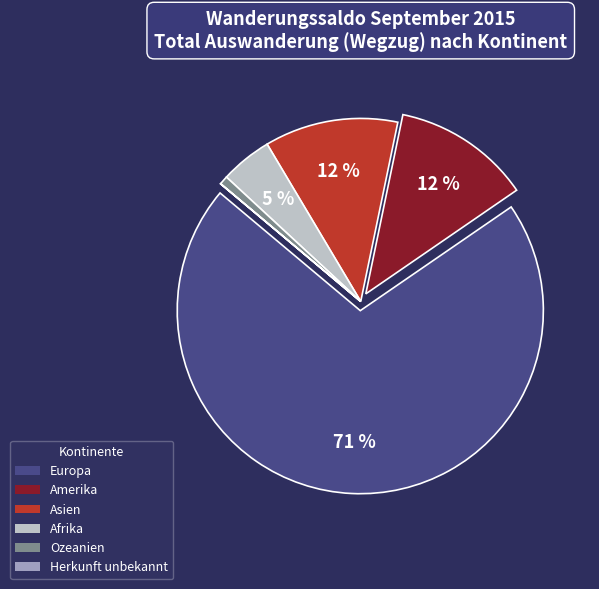

The Ozeanien slice represents 11% of the pie. True or false?

False